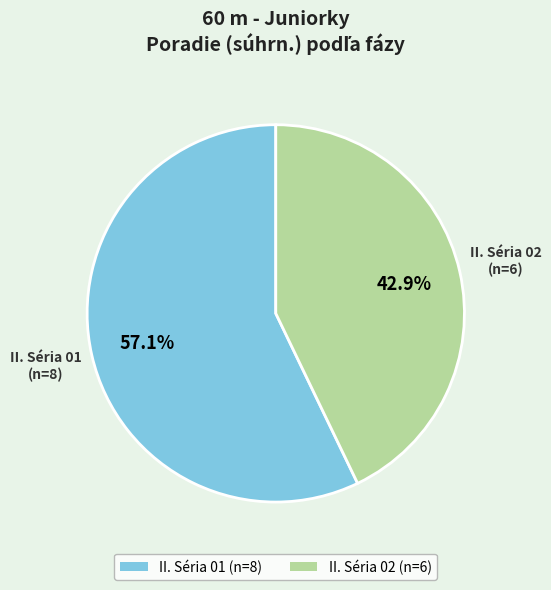

Does any single category account for the majority?

Yes